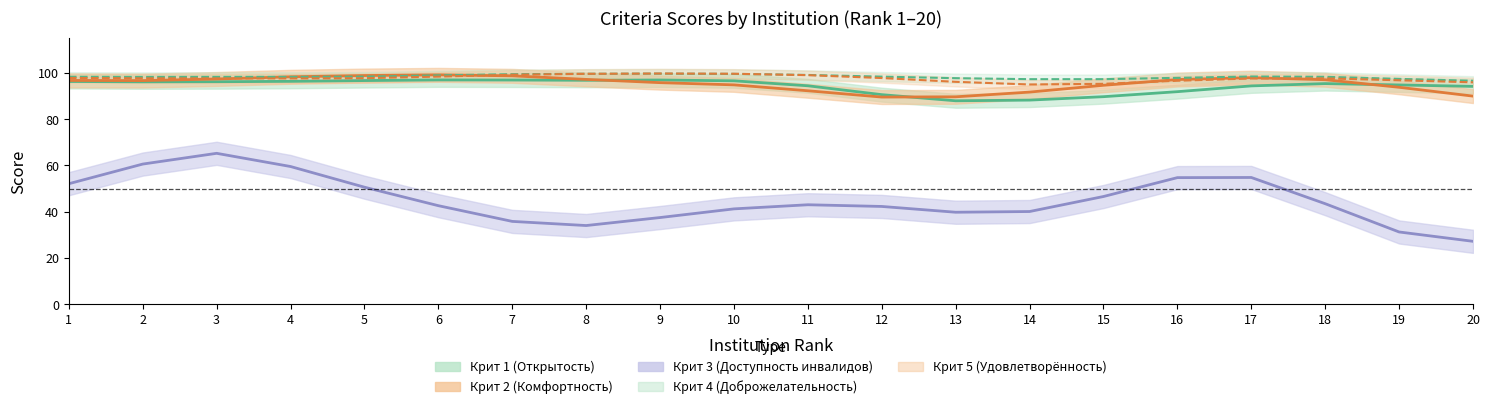

What are all the series names shown in the legend?

Крит 1, Крит 2, Крит 3, Крит 4, Крит 5